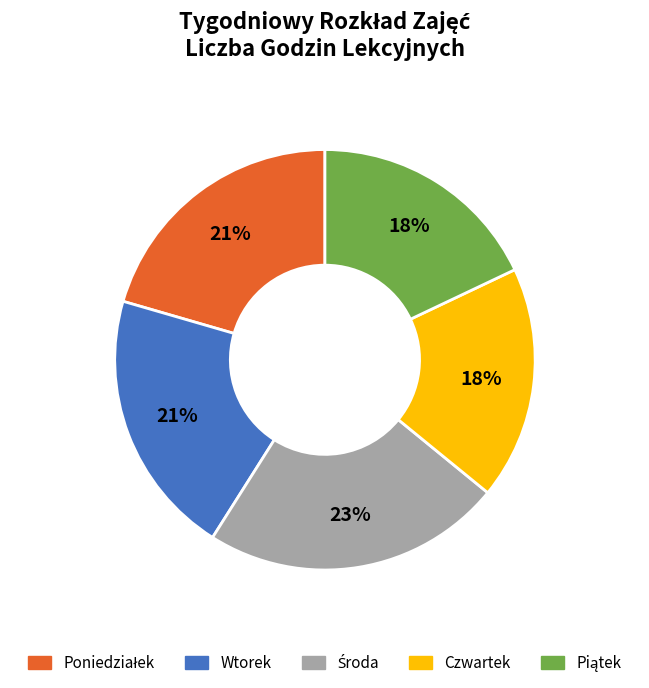

What percentage is the Wtorek slice, to the nearest percent?

21%